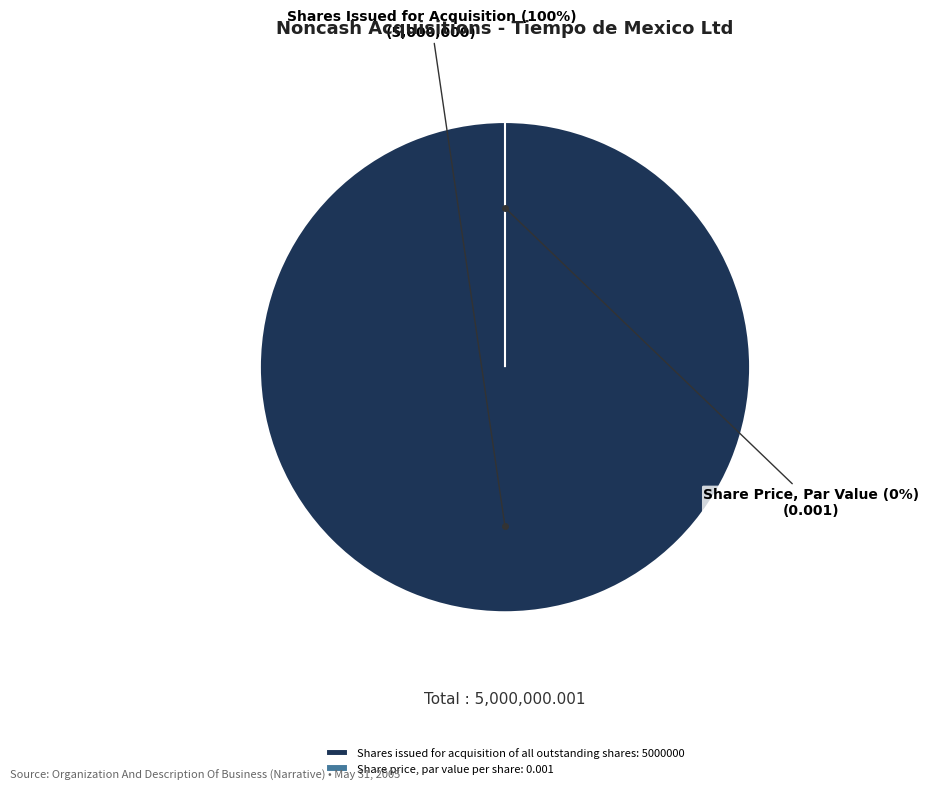

To the nearest percent, what percentage of the pie is Shares issued for acquisition of all outstanding shares?

100%